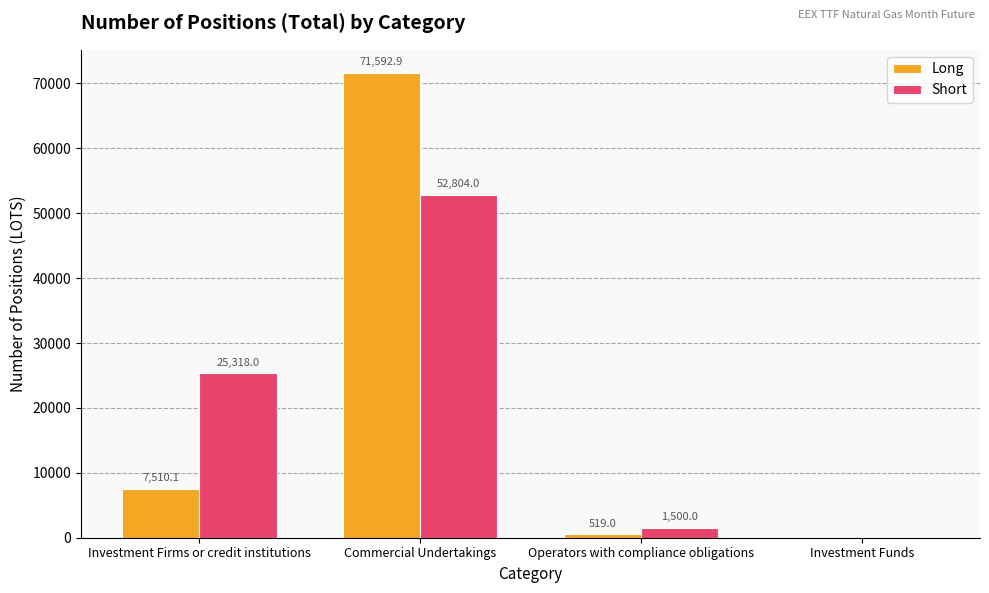

How many data points in Long are above 7510?

2